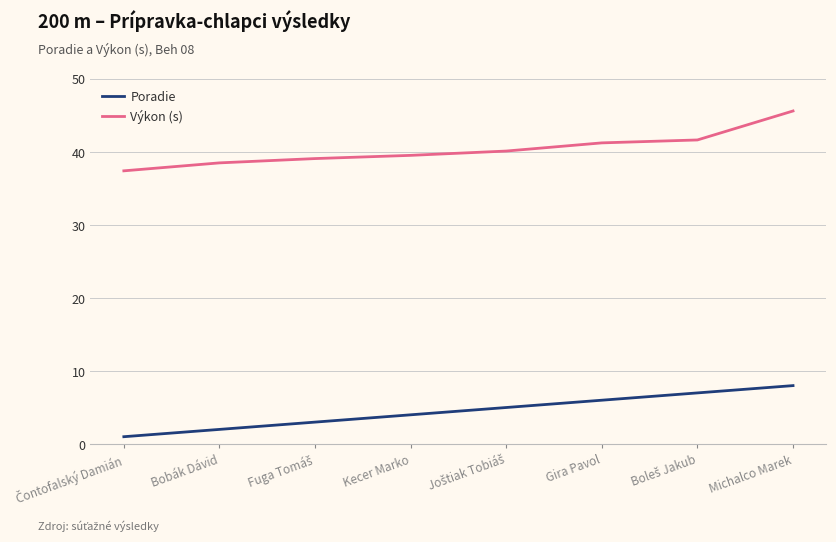

What position from the left is Michalco Marek?

8